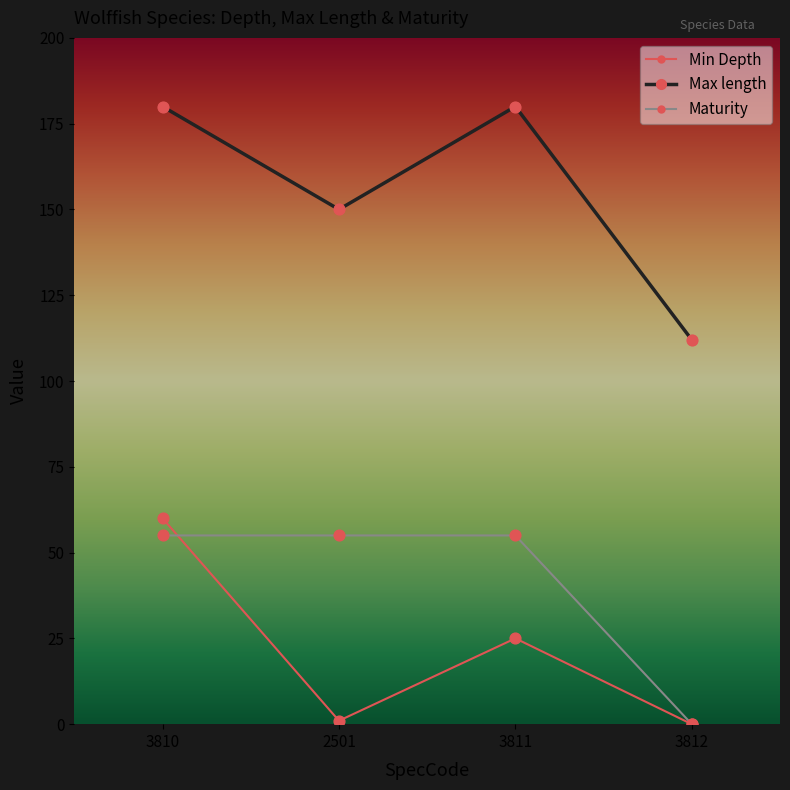

Between 3810 and 2501, which series saw the biggest shift?

Min Depth